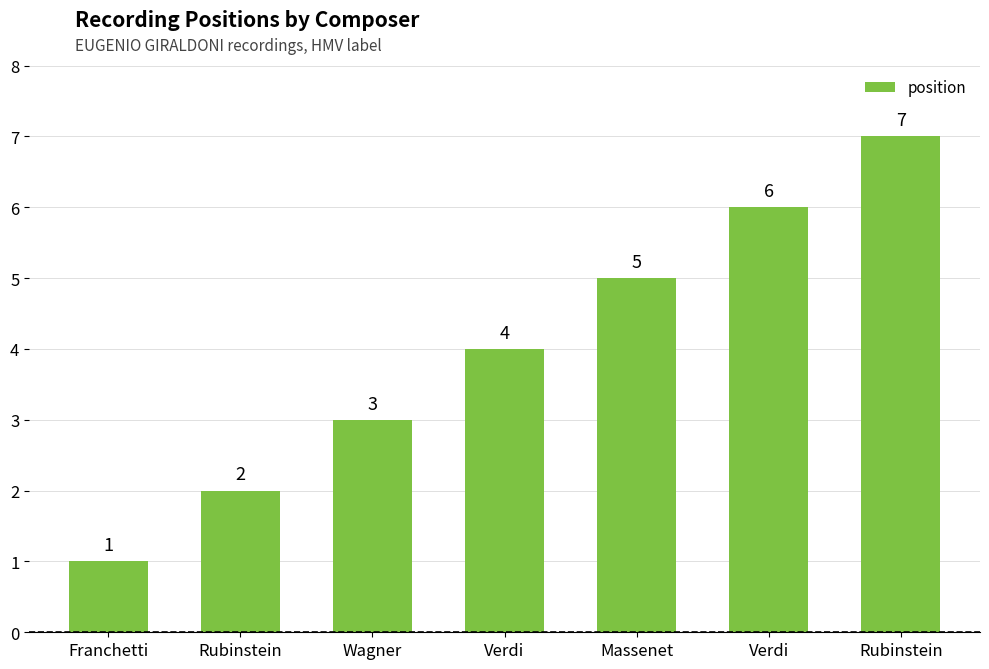

How many data points does each series have?

7